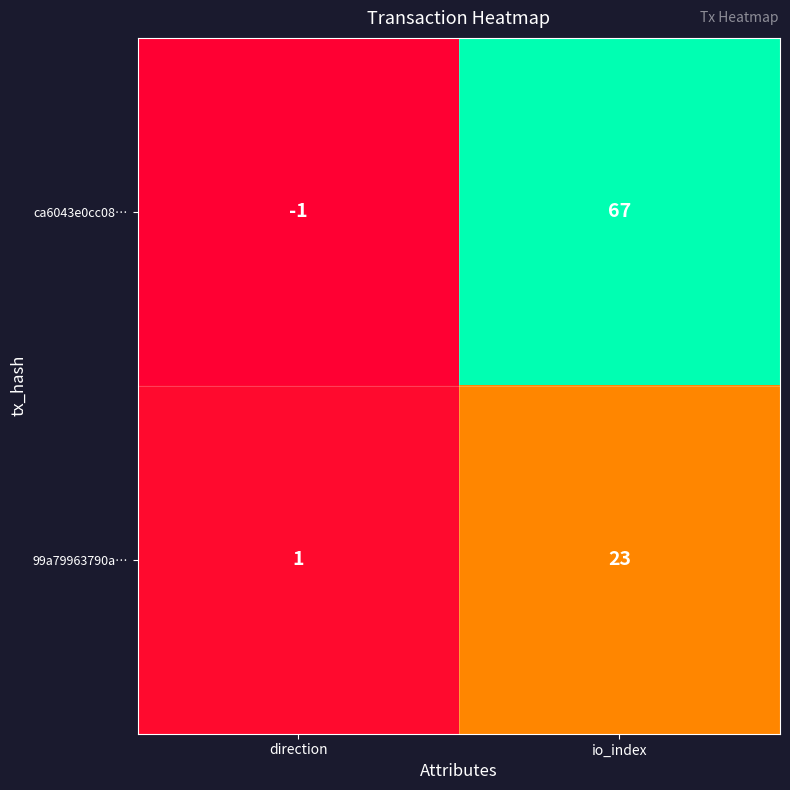

Reading left to right, what are all the values shown in this chart?

ca6043e0cc08…: direction=-1	io_index=67
99a79963790a…: direction=1	io_index=23